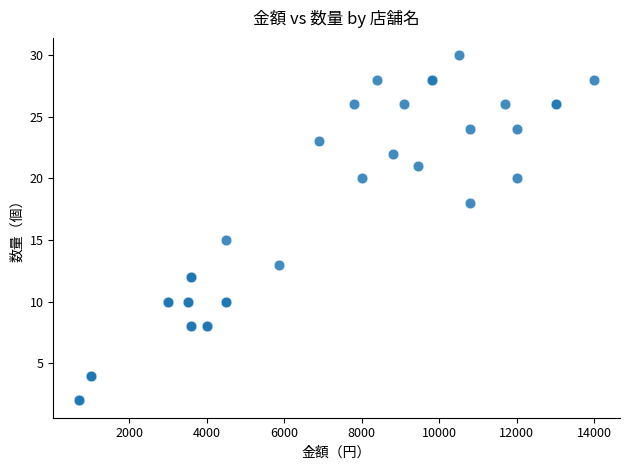

What Y value in the scatter plot is closest to 16?

15